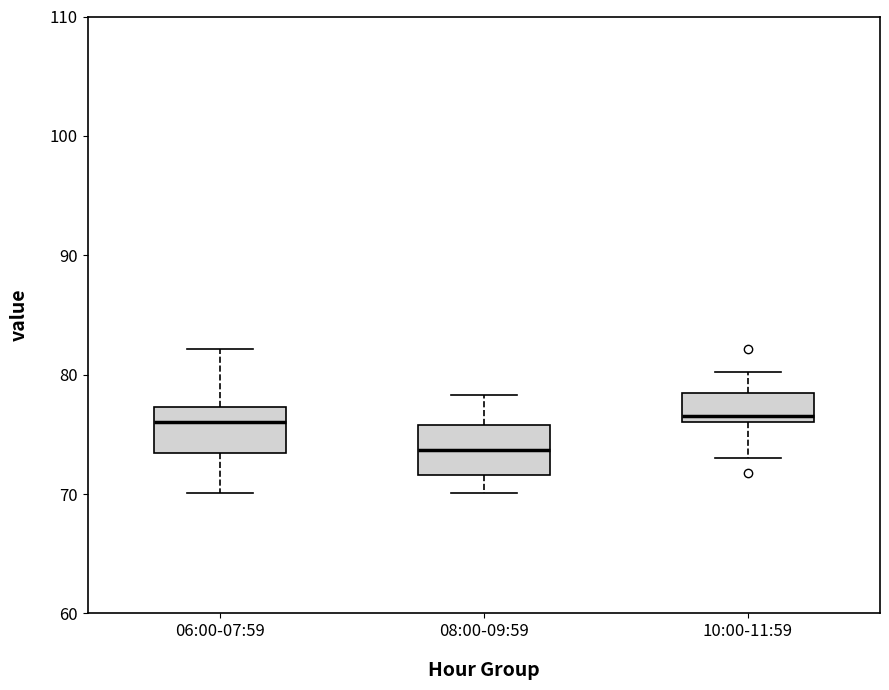

Where is the upper edge of the box for 08:00-09:59 on the y-axis? The values are not printed on the chart, so give them approximately, as read against the axis.

76